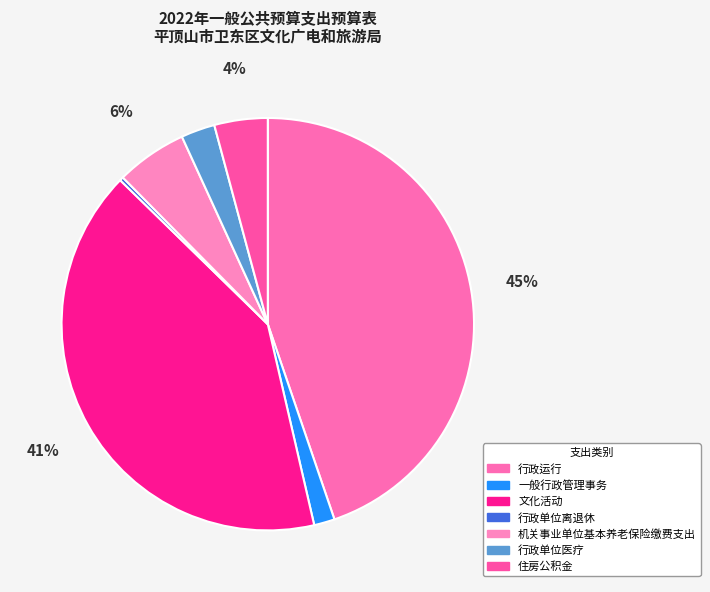

How many slices are in this pie chart?

7